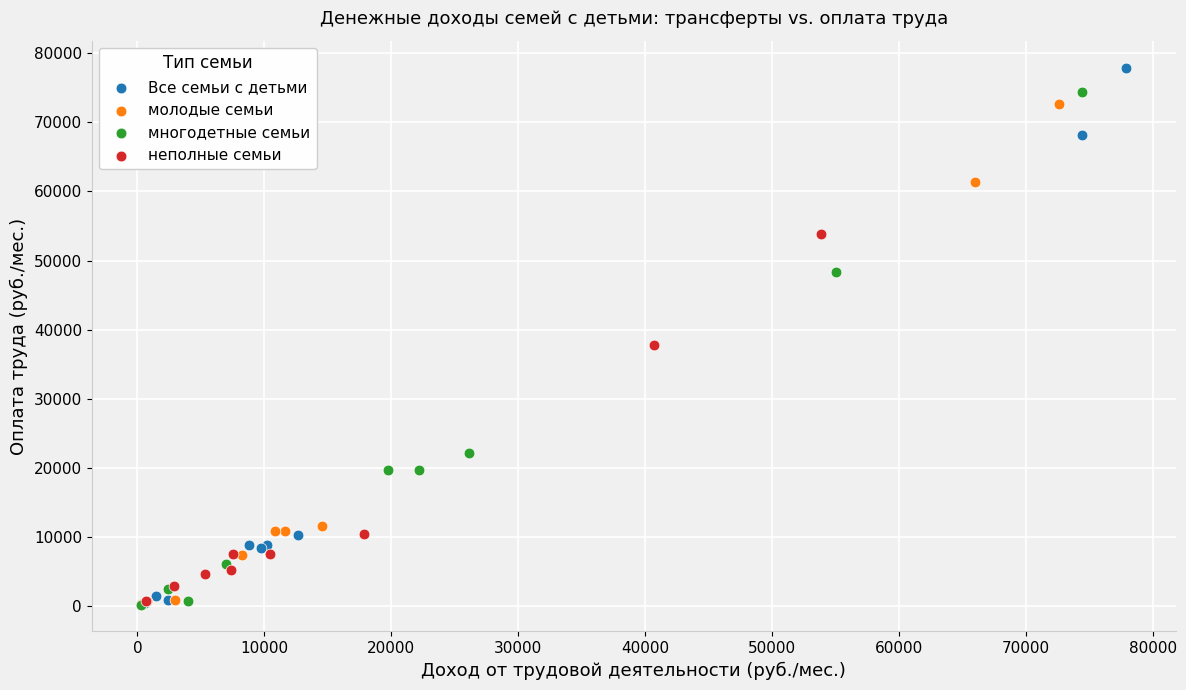

Which series contains the highest Y value?

Все семьи с детьми